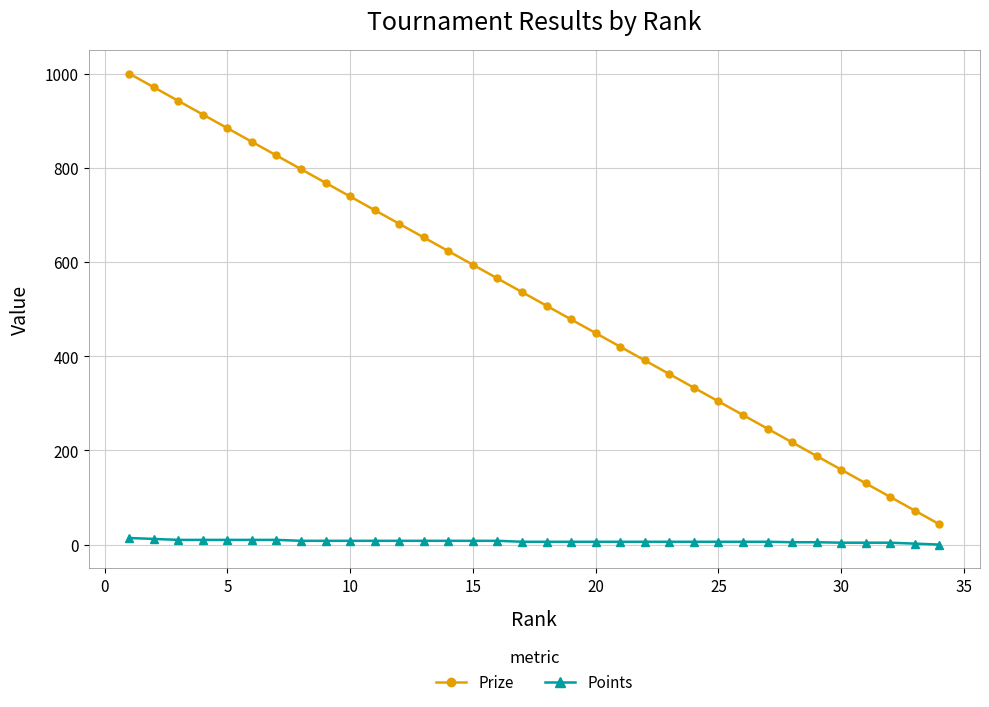

Which series has the widest spread of values?

Prize